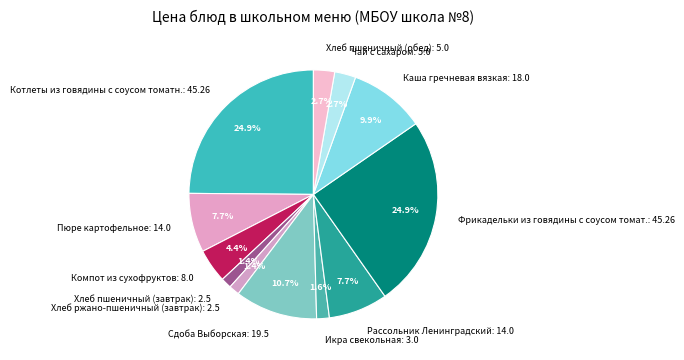

Which has a higher value, Сдоба Выборская: 19.5 or Хлеб ржано-пшеничный (завтрак): 2.5?

Сдоба Выборская: 19.5